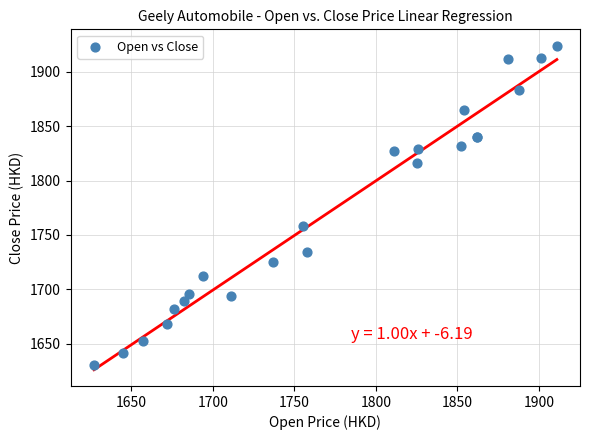

What Y value in the scatter plot is closest to 1777?

1758